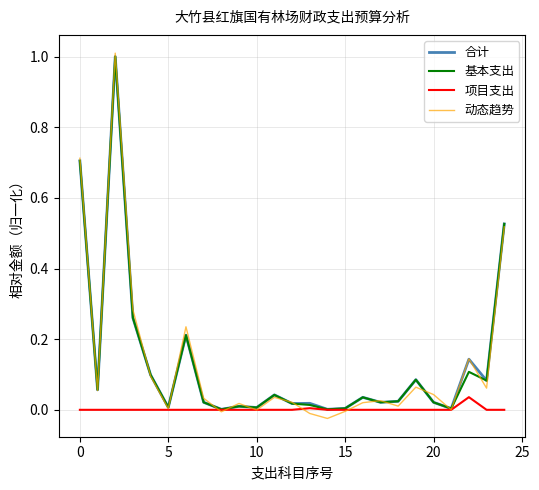

What is the greatest value displayed?

1.0